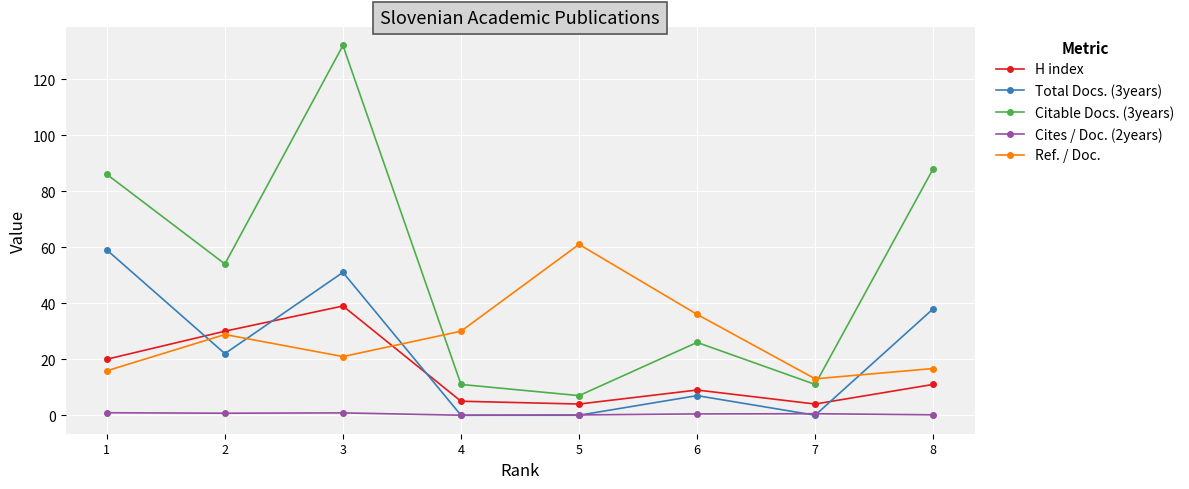

Where does the Citable Docs. (3years) series first go above 54?

1